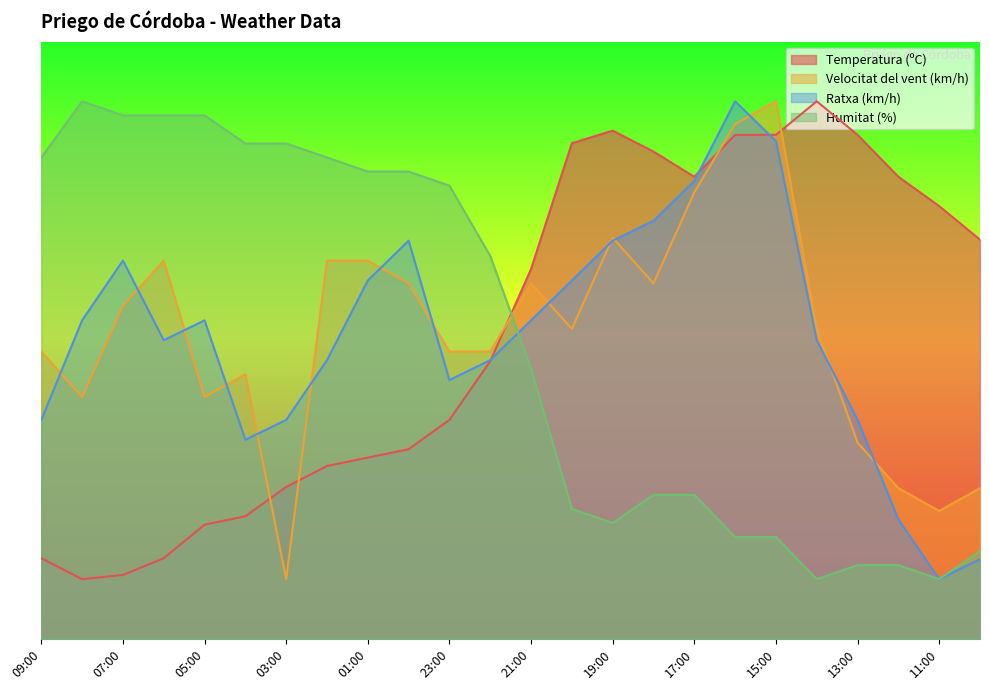

What is the value of the Humitat (%) point at the 3rd from the left?

87.6